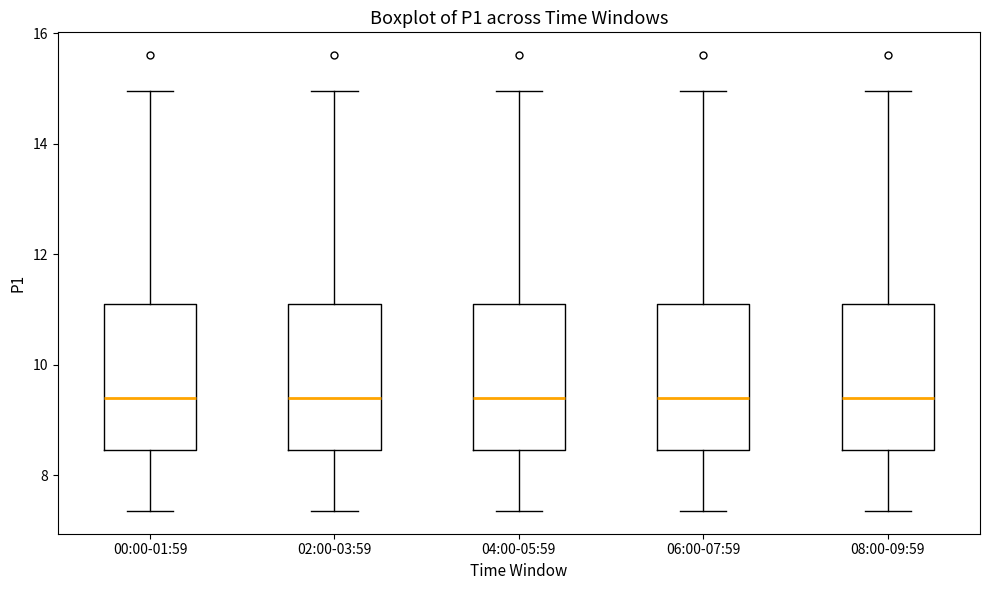

Reading left to right, transcribe this box plot: for each box, give where its median line is, the range the box spans, and where its two whiskers end, as read against the y-axis. The values are not printed on the chart, so give them approximately, as read against the axis.

00:00-01:59: median 9.4, box 8.4 to 11.0, whiskers 7.4 to 15.0
02:00-03:59: median 9.4, box 8.4 to 11.0, whiskers 7.4 to 15.0
04:00-05:59: median 9.4, box 8.4 to 11.0, whiskers 7.4 to 15.0
06:00-07:59: median 9.4, box 8.4 to 11.0, whiskers 7.4 to 15.0
08:00-09:59: median 9.4, box 8.4 to 11.0, whiskers 7.4 to 15.0